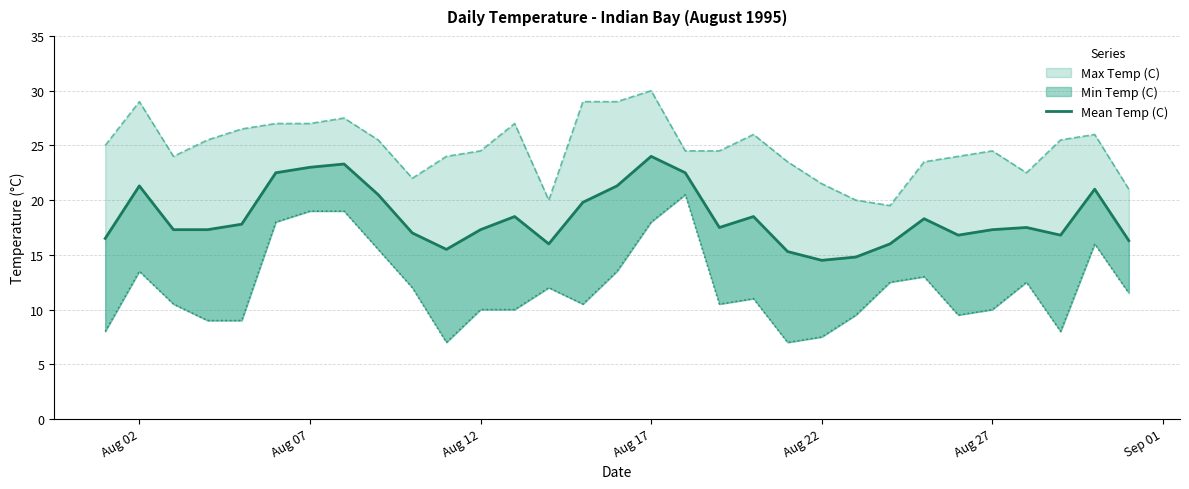

How many lines are shown in the chart?

1